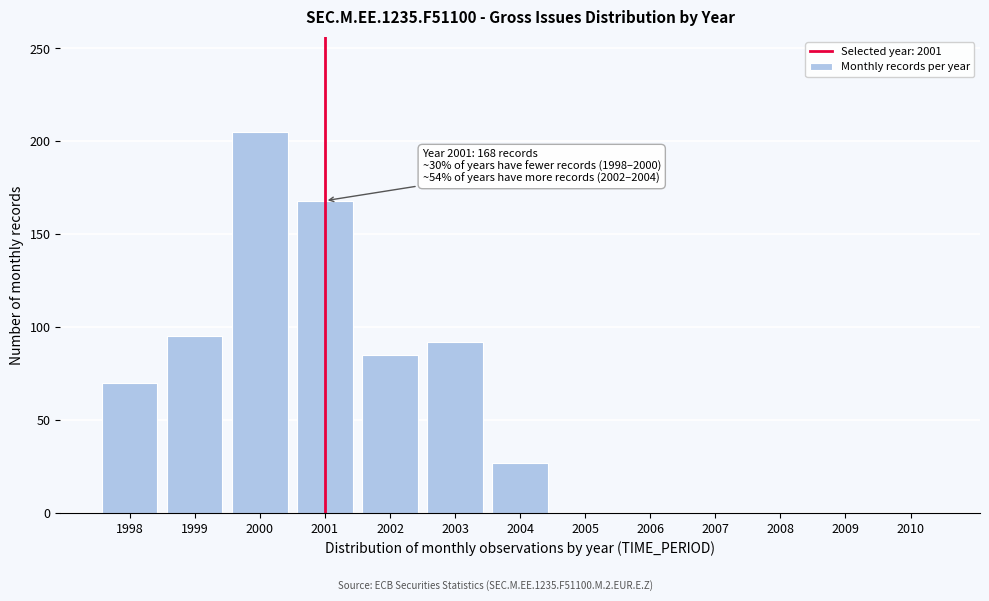

Reading right to left, extract all data points from this chart.

2010=0	2009=0	2008=0	2007=0	2006=0	2005=0	2004=27	2003=92	2002=85	2001=168	2000=205	1999=95	1998=70